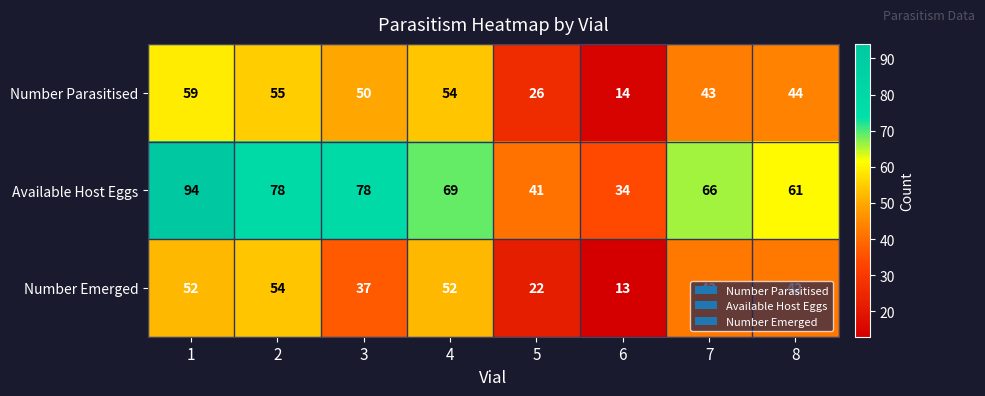

At which category is the sum across all series the highest?

1